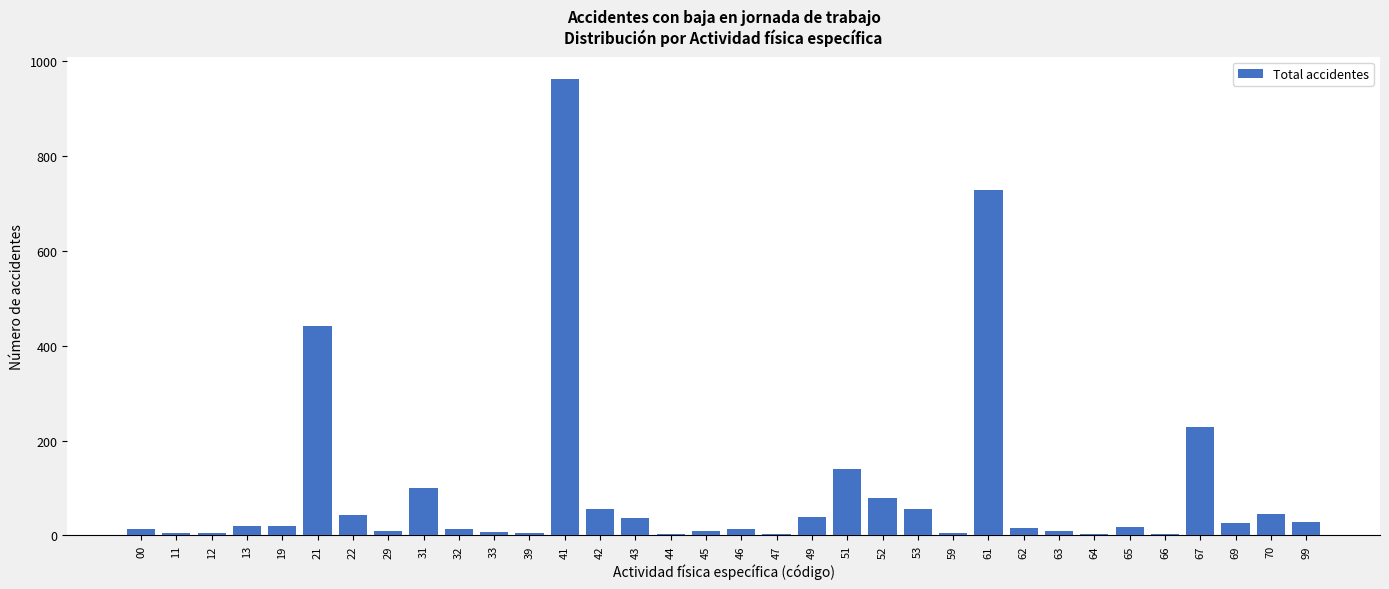

What is the sum of all values?

3203